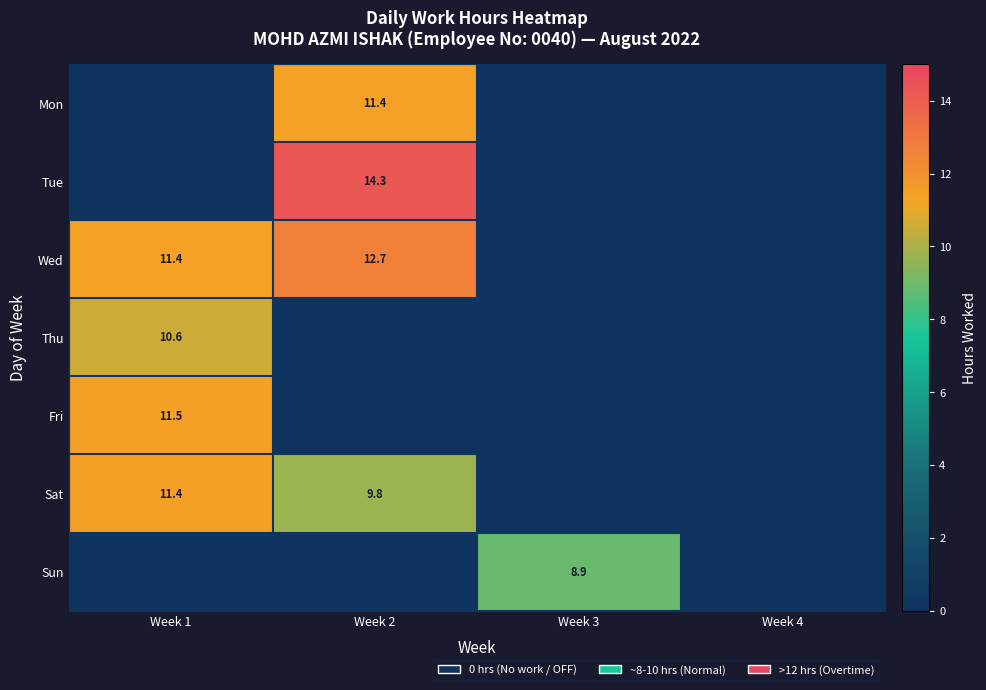

Is the value of Sat at Week 1 greater than the value of Fri at Week 1?

No